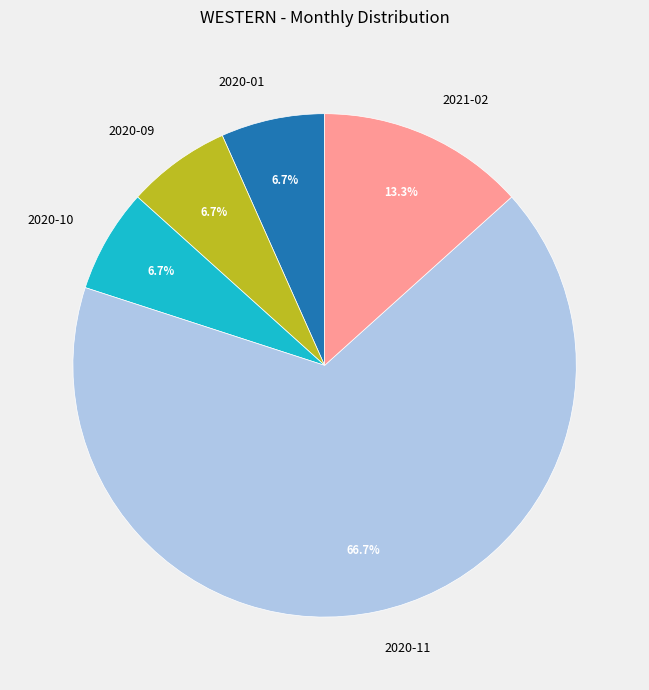

True or false: 2020-01 accounts for 1% of the total.

False